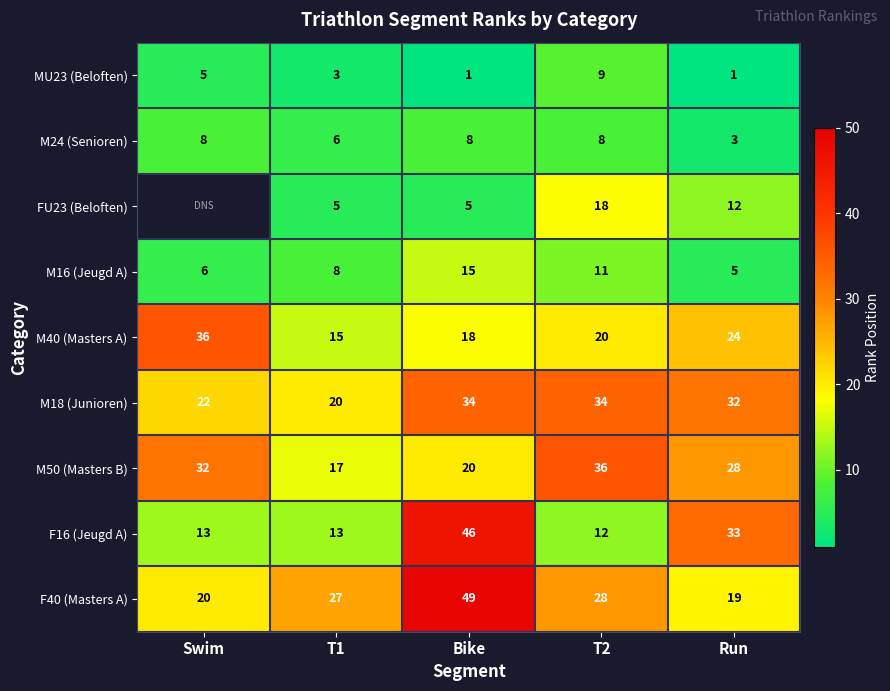

Which has a higher value, Swim or T2?

T2